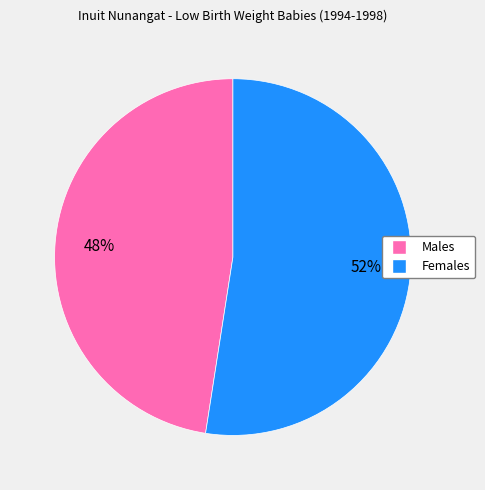

To the nearest percent, what is the average slice percentage?

50%